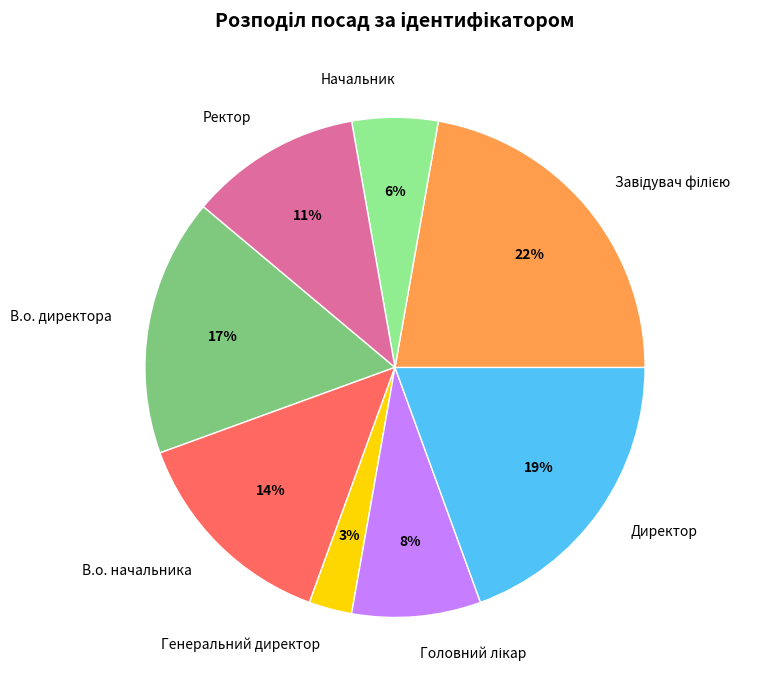

Which slice is the smallest?

Генеральний директор